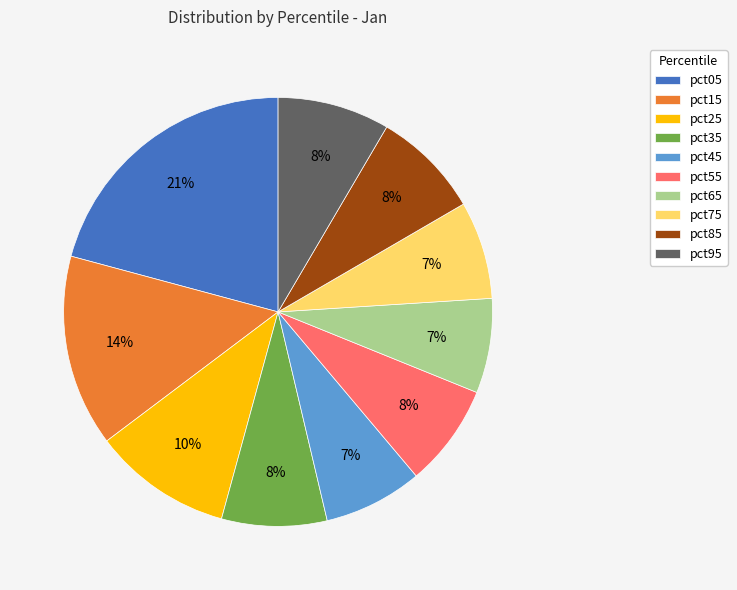

What percentage is the pct25 slice, to the nearest percent?

10%